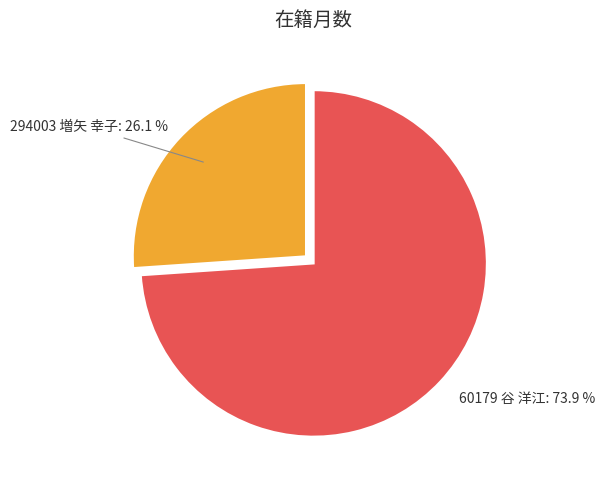

To the nearest percent, what is the difference between the 294003 増矢 幸子 and 60179 谷 洋江 slice percentages?

48%